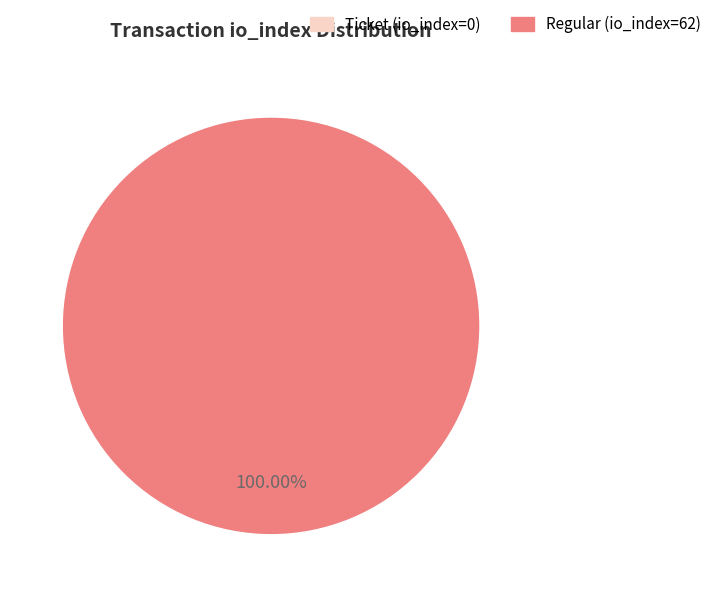

How many segments does this pie chart have?

2